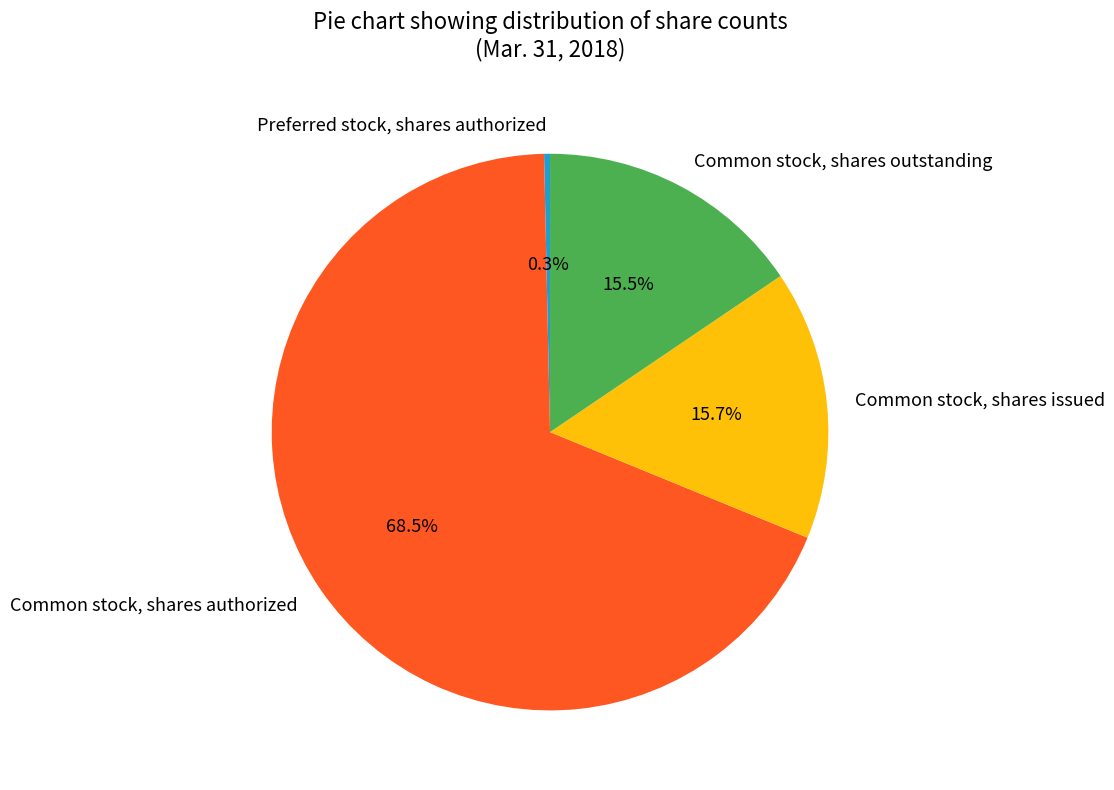

What is the largest slice in the pie chart?

Common stock, shares authorized